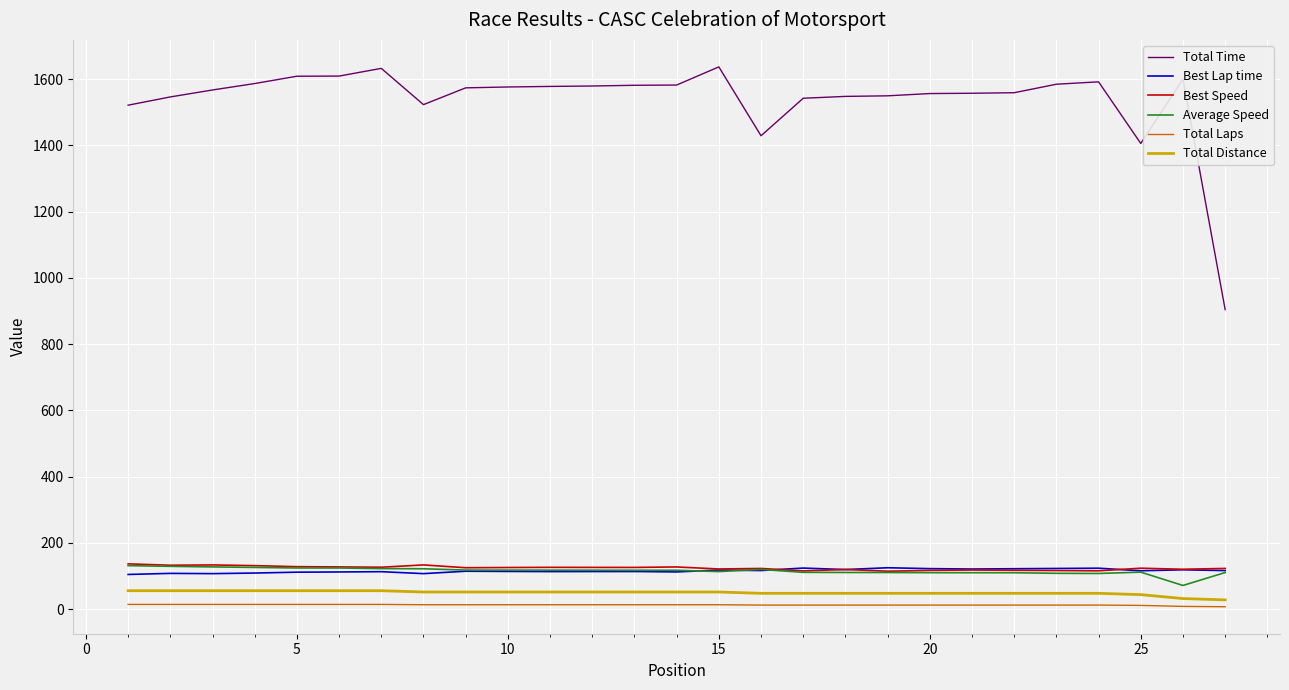

What are all the series names shown in the legend?

Total Time, Best Lap time, Best Speed, Average Speed, Total Laps, Total Distance